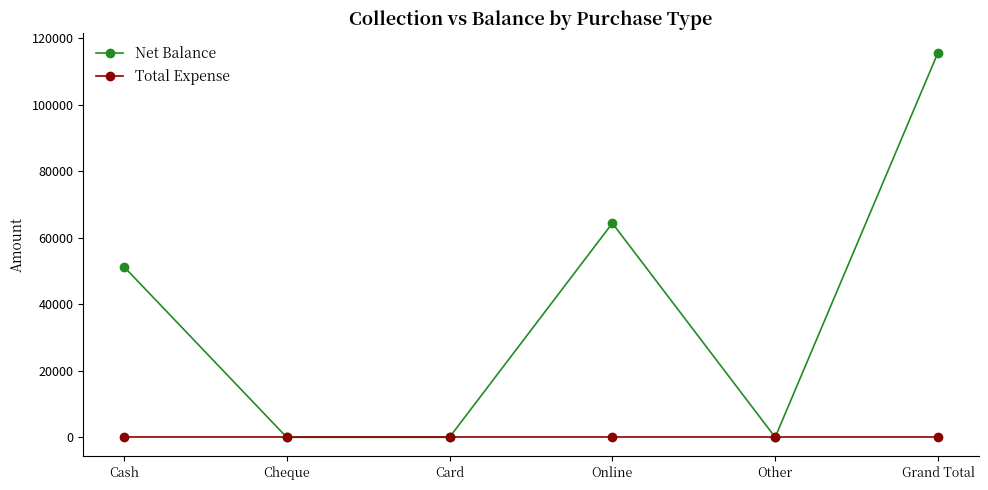

At how many categories does at least one series exceed 11862?

3